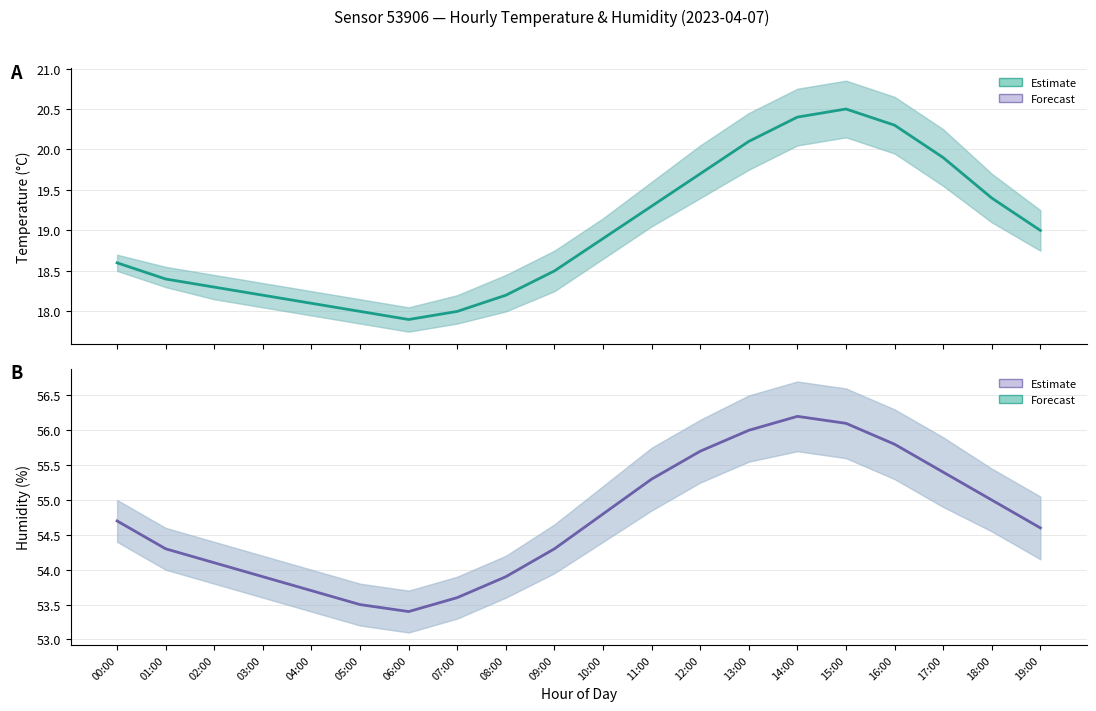

At which label is temperature closest to 19?

19:00